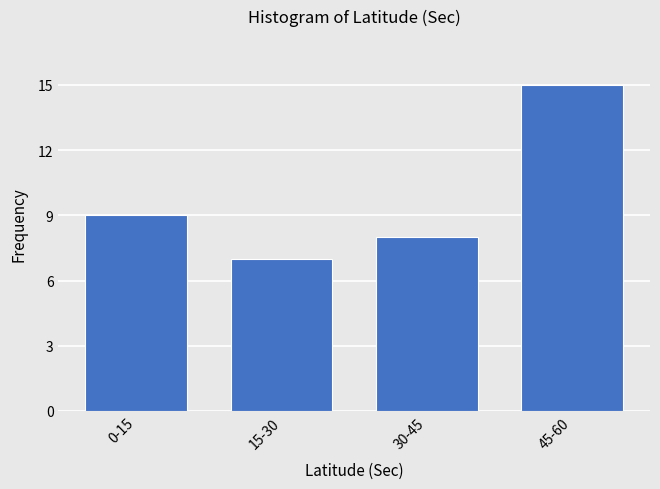

Reading left to right, transcribe all the data shown in this chart.

9	7	8	15